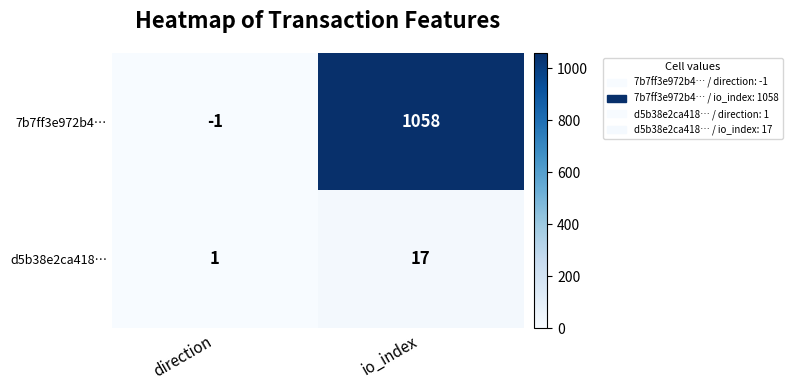

What is the difference between the d5b38e2ca418… values at io_index and direction?

16